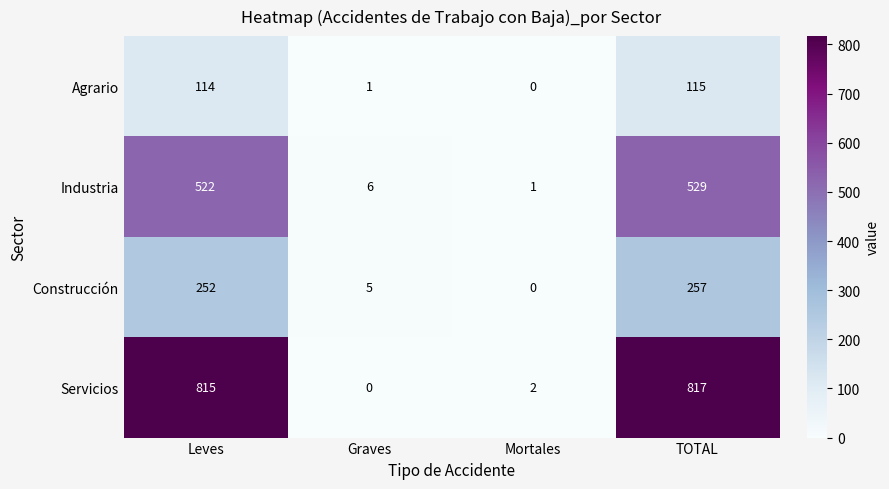

What is the sum of all Industria values?

1058